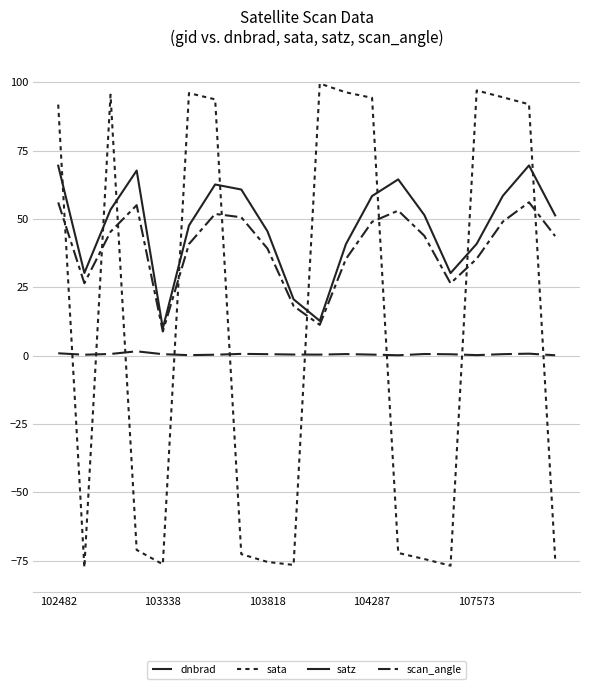

What is the sum of all sata values?

203.2